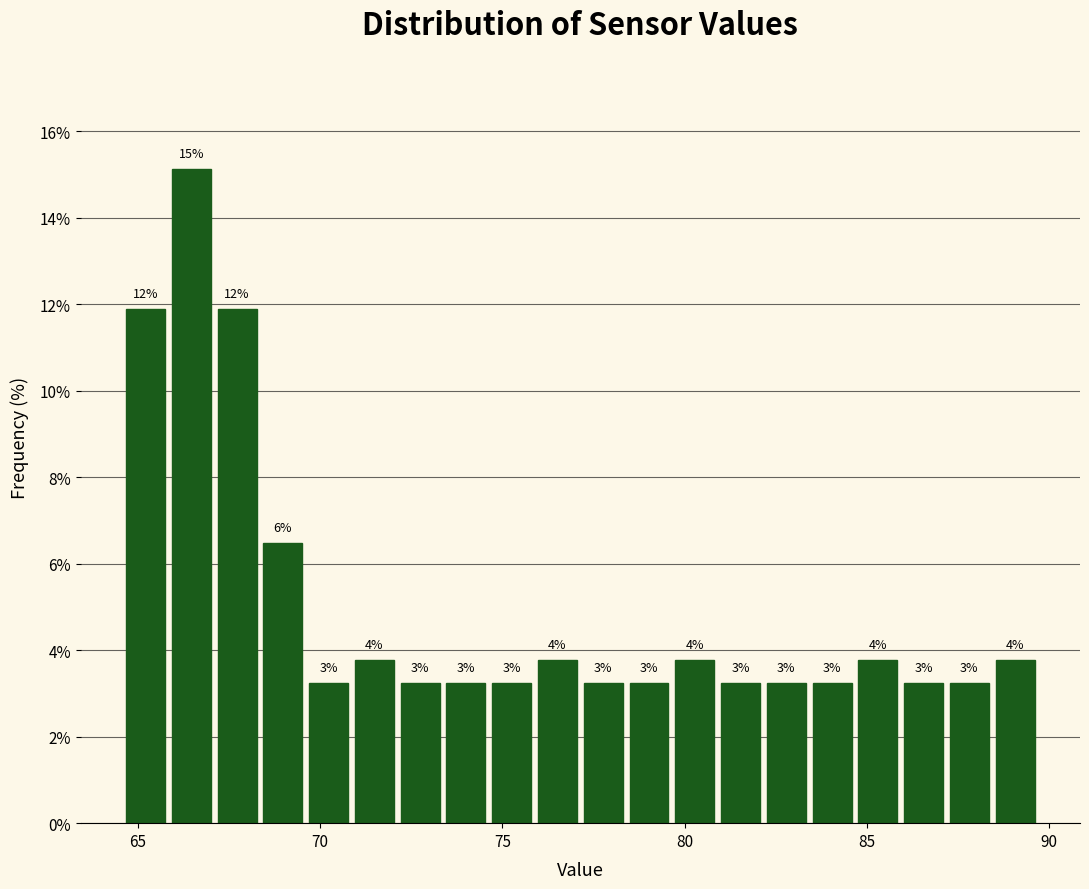

Read against the x-axis, roughly where is the centre of the tallest bar?

66.5